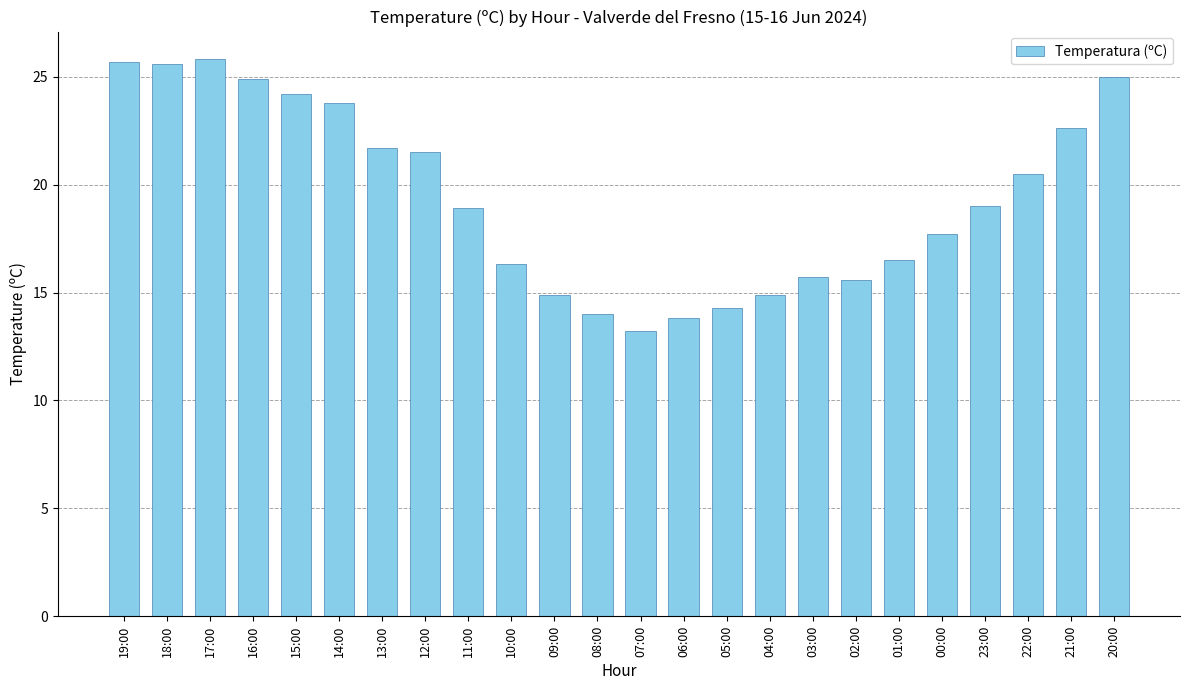

Which has a higher value, 03:00 or 09:00?

03:00